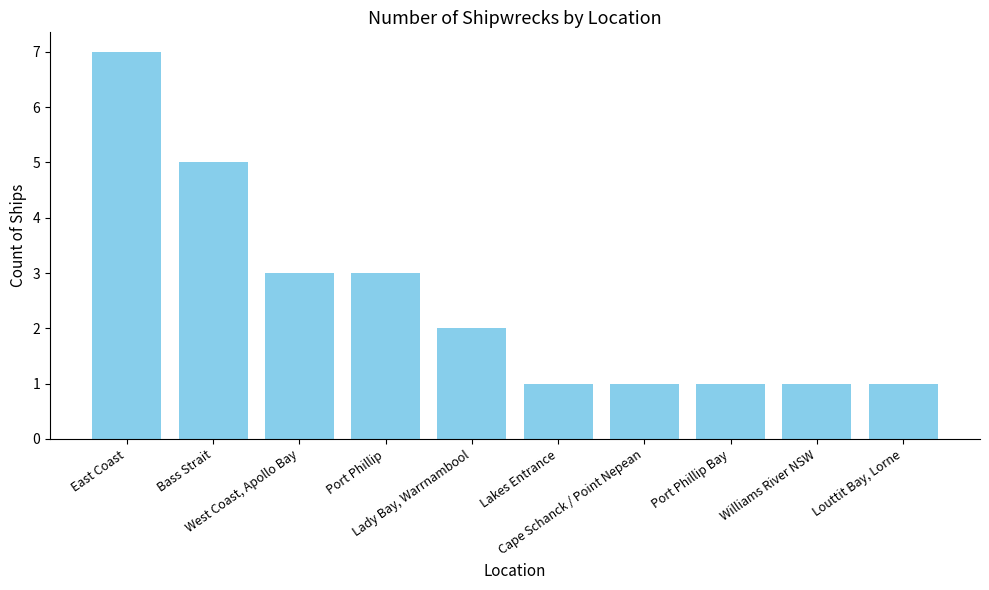

What is the label of the 5th bar from the left?

Lady Bay, Warrnambool